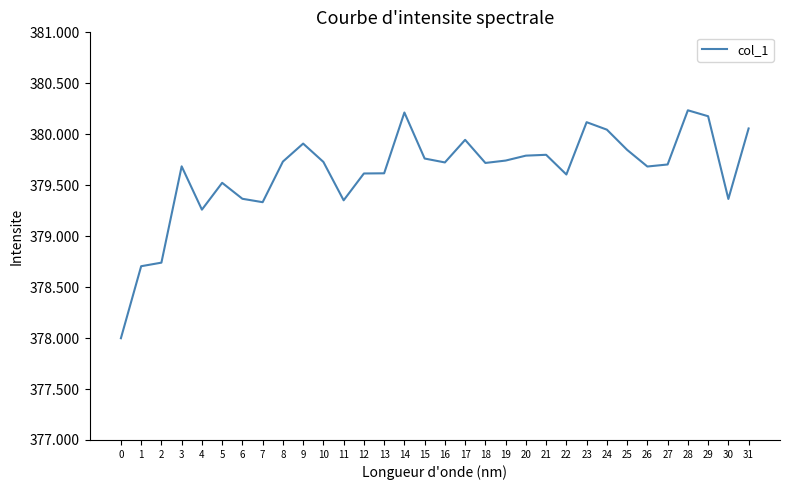

Which has a higher value, 14 or 15?

14